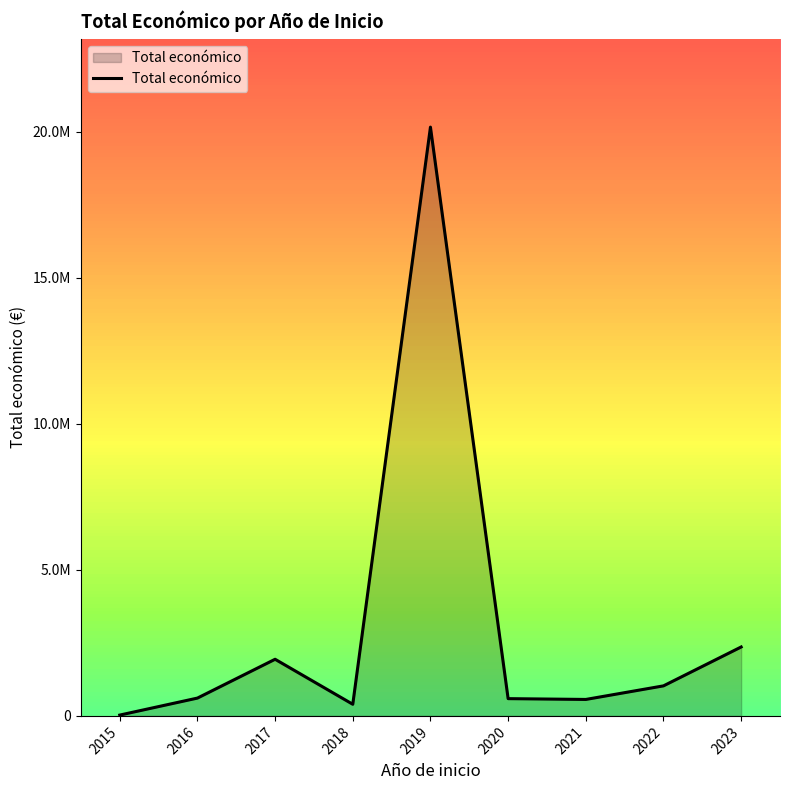

Does the chart display data point markers on the line(s)?

No